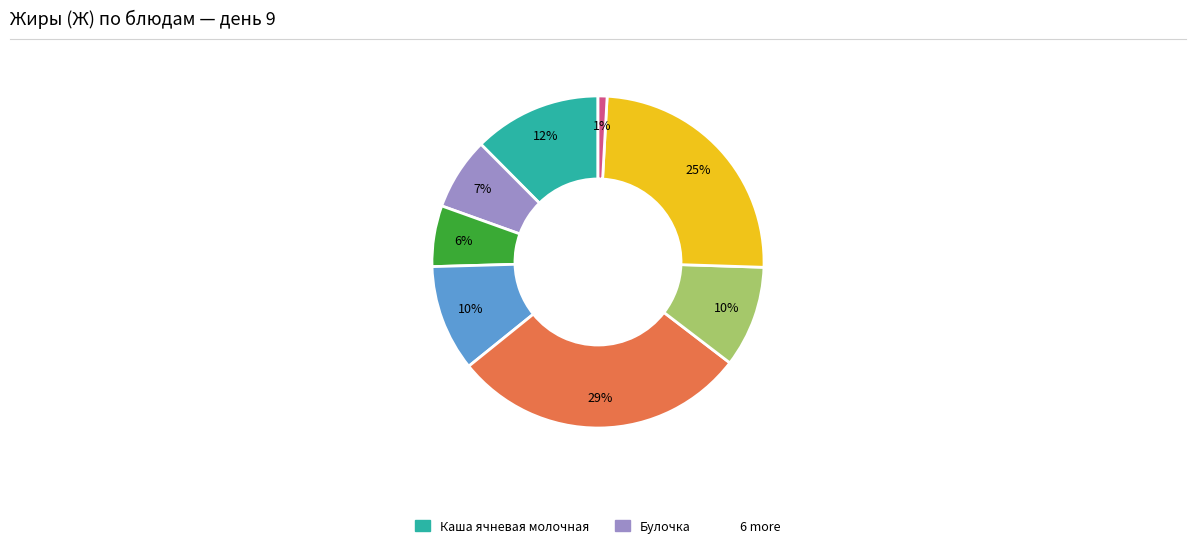

Is there a majority slice in this chart?

No